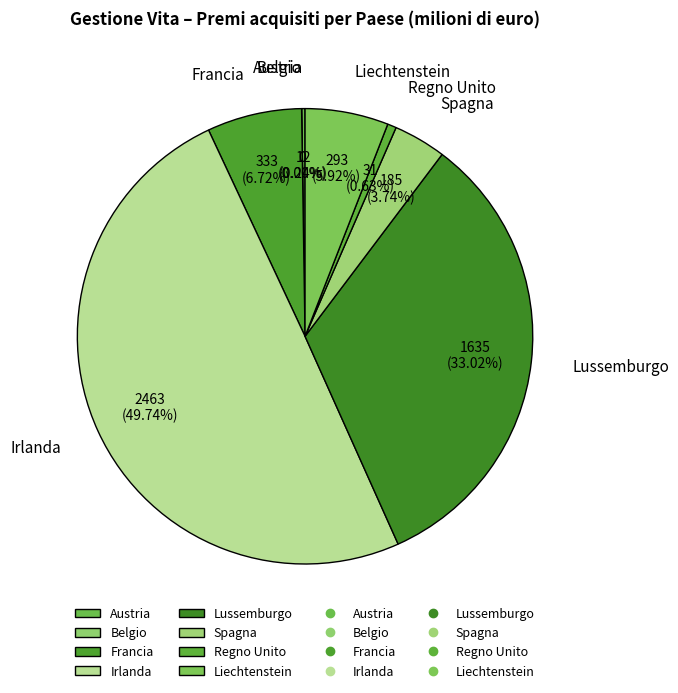

Is there a majority slice in this chart?

No